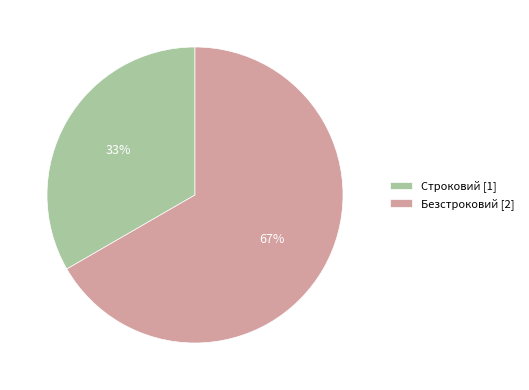

Does any single category account for the majority?

Yes